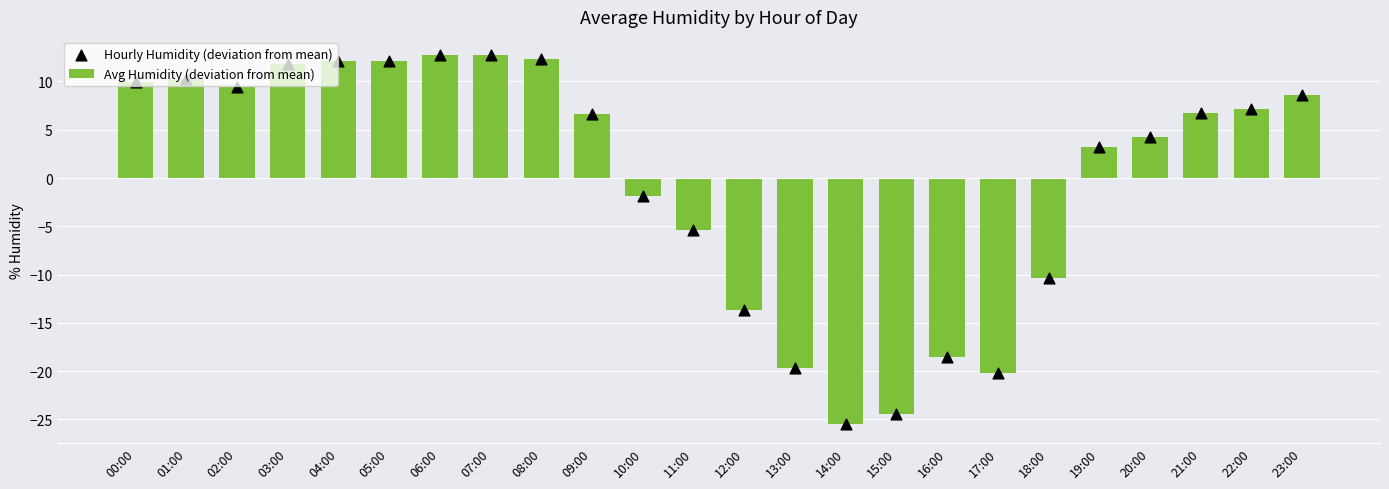

Which series has the largest total across all categories?

Avg Humidity (deviation from mean)